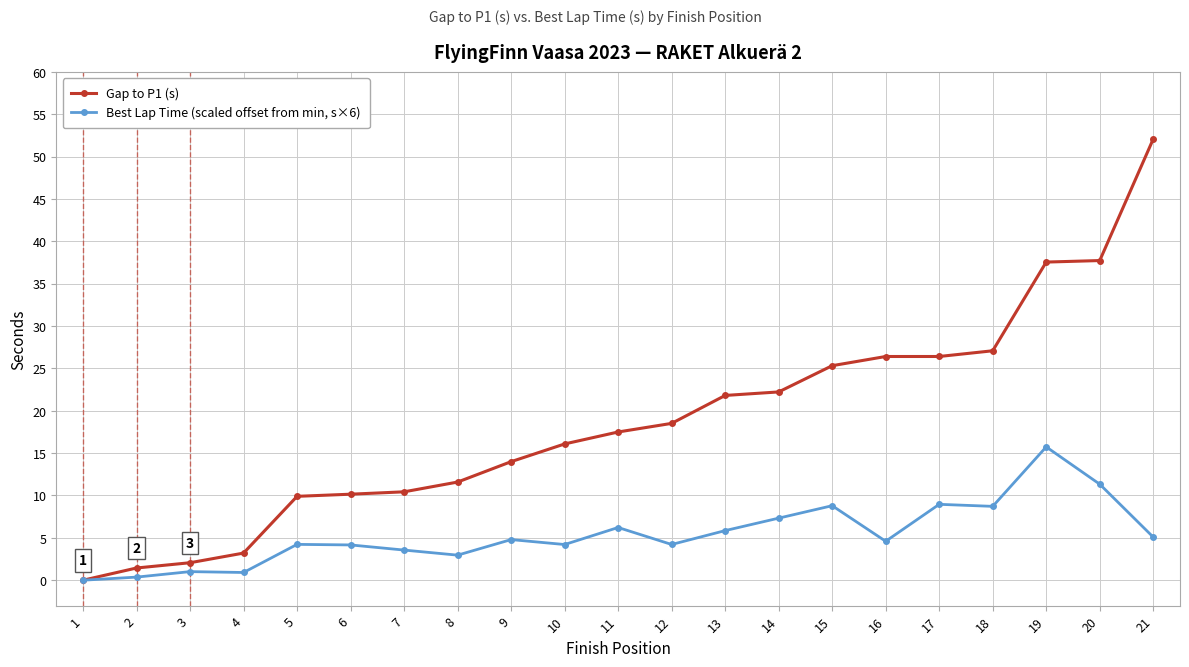

What is the difference between the Gap to P1 (s) values at 6 and 17?

16.3